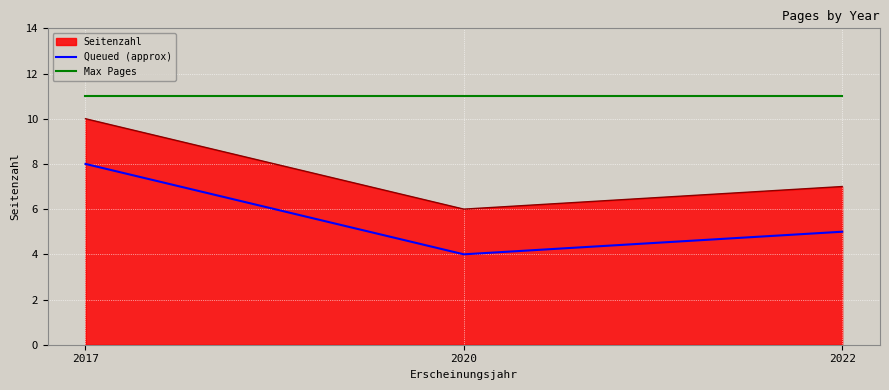

List the series in order of their peak value, lowest first.

Queued (approx), Seitenzahl, Max Pages